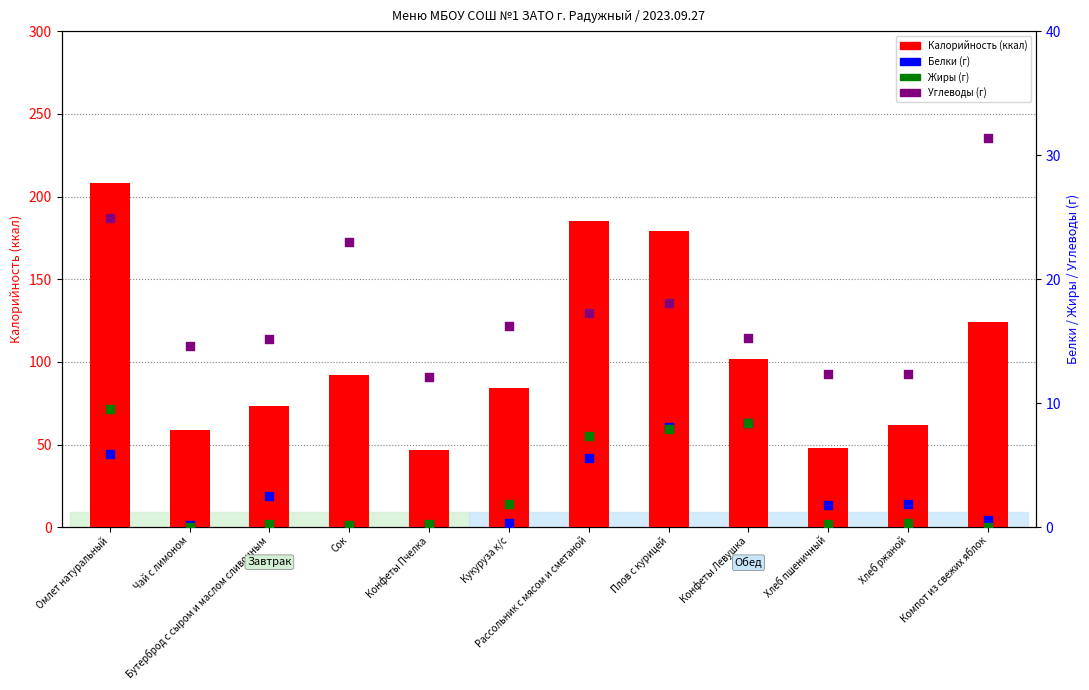

What is the total value across all series at Компот из свежих яблок?

156.0